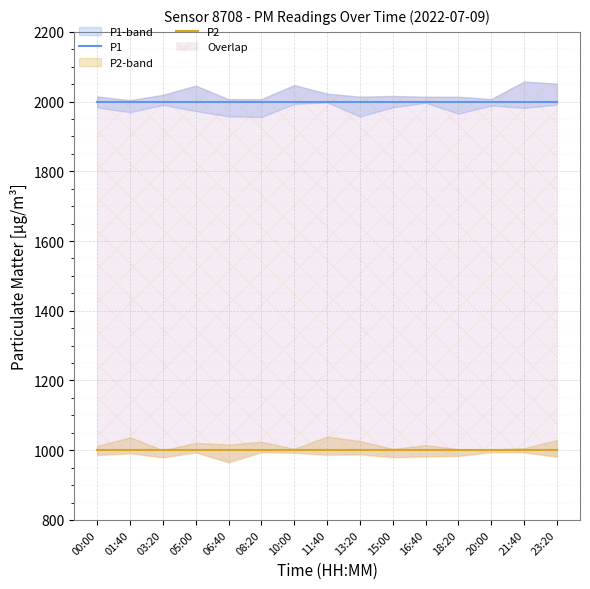

What is the difference between the highest and lowest values at 06:40?

1000.0